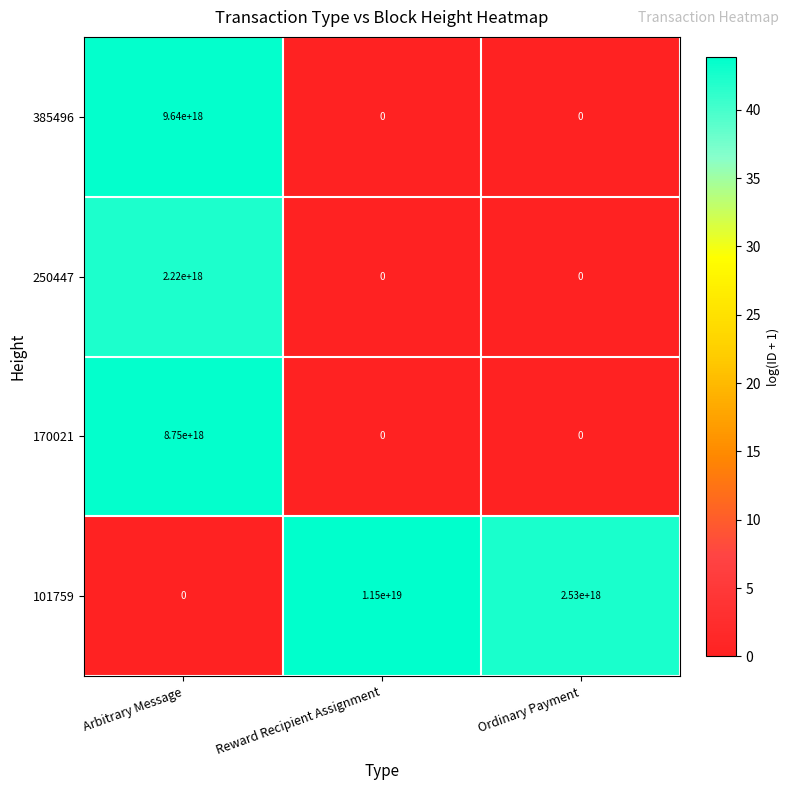

At which label does 101759 first exceed 2530000000000000000?

Reward Recipient Assignment